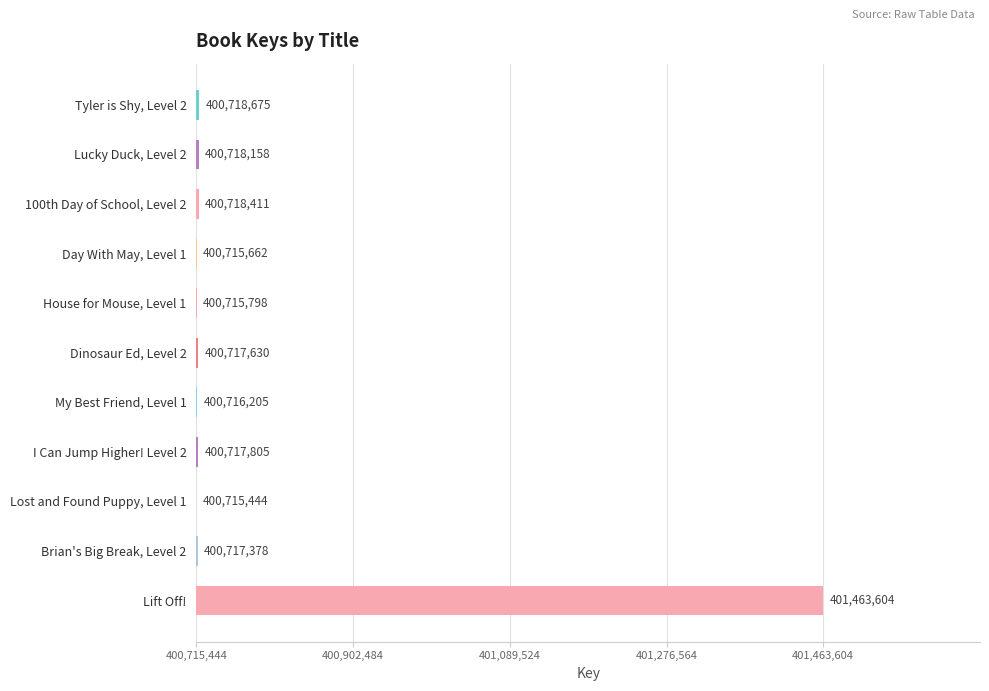

Are the bars horizontal?

Yes